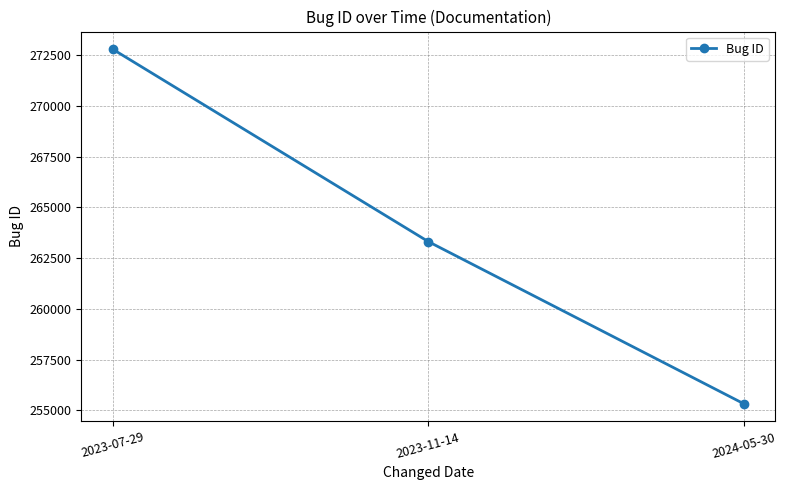

Rank the categories by value from lowest to highest.

2024-05-30, 2023-11-14, 2023-07-29